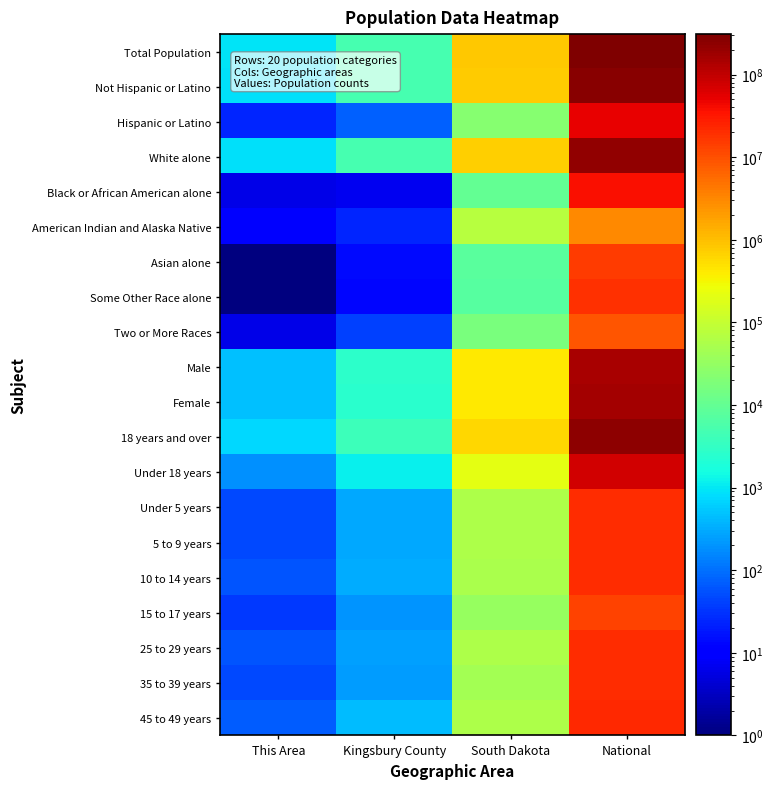

Reading left to right, extract all data points from this chart.

Total Population: This Area=907	Kingsbury County=5148	South Dakota=814180	National=308745538
Not Hispanic or Latino: This Area=884	Kingsbury County=5076	South Dakota=792061	National=258267944
Hispanic or Latino: This Area=23	Kingsbury County=72	South Dakota=22119	National=50477594
White alone: This Area=883	Kingsbury County=5048	South Dakota=699392	National=223553265
Black or African American alone: This Area=6	Kingsbury County=7	South Dakota=10207	National=38929319
American Indian and Alaska Native: This Area=10	Kingsbury County=24	South Dakota=71817	National=2932248
Asian alone: This Area=1	Kingsbury County=14	South Dakota=7610	National=14674252
Some Other Race alone: This Area=1	Kingsbury County=13	South Dakota=7477	National=19107368
Two or More Races: This Area=6	Kingsbury County=42	South Dakota=17283	National=9009073
Male: This Area=456	Kingsbury County=2610	South Dakota=407381	National=151781326
Female: This Area=451	Kingsbury County=2538	South Dakota=406799	National=156964212
18 years and over: This Area=719	Kingsbury County=4022	South Dakota=611383	National=234564071
Under 18 years: This Area=188	Kingsbury County=1126	South Dakota=202797	National=74181467
Under 5 years: This Area=47	Kingsbury County=298	South Dakota=59621	National=20201362
5 to 9 years: This Area=49	Kingsbury County=294	South Dakota=55531	National=20348657
10 to 14 years: This Area=58	Kingsbury County=329	South Dakota=53960	National=20677194
15 to 17 years: This Area=34	Kingsbury County=205	South Dakota=33685	National=12954254
25 to 29 years: This Area=60	Kingsbury County=258	South Dakota=55570	National=21101849
35 to 39 years: This Area=48	Kingsbury County=228	South Dakota=45766	National=20179642
45 to 49 years: This Area=69	Kingsbury County=421	South Dakota=57519	National=22708591